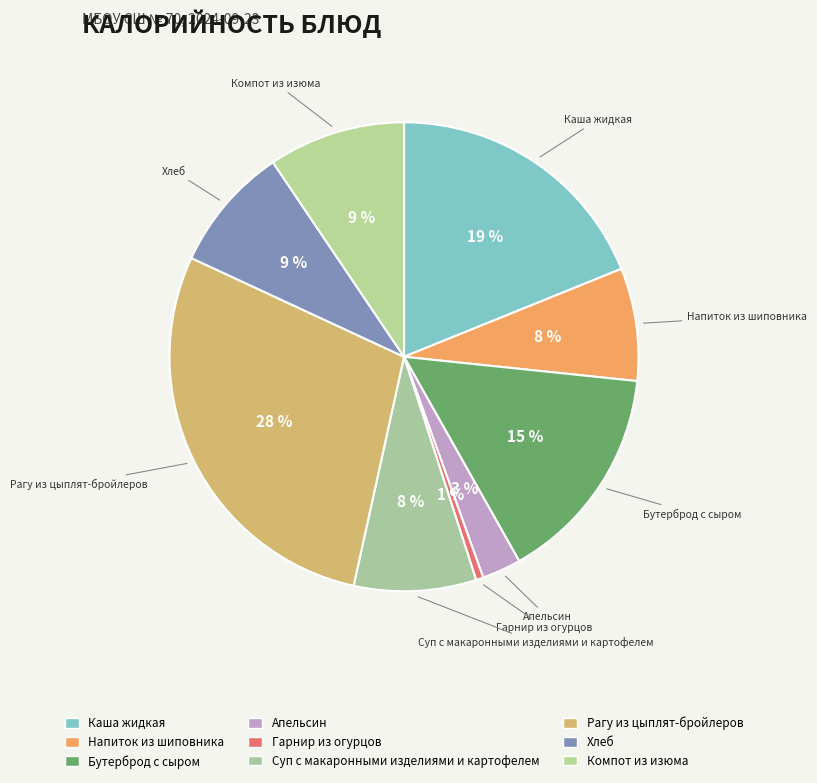

To the nearest percent, what is the combined percentage of Компот из изюма and Напиток из шиповника?

17%